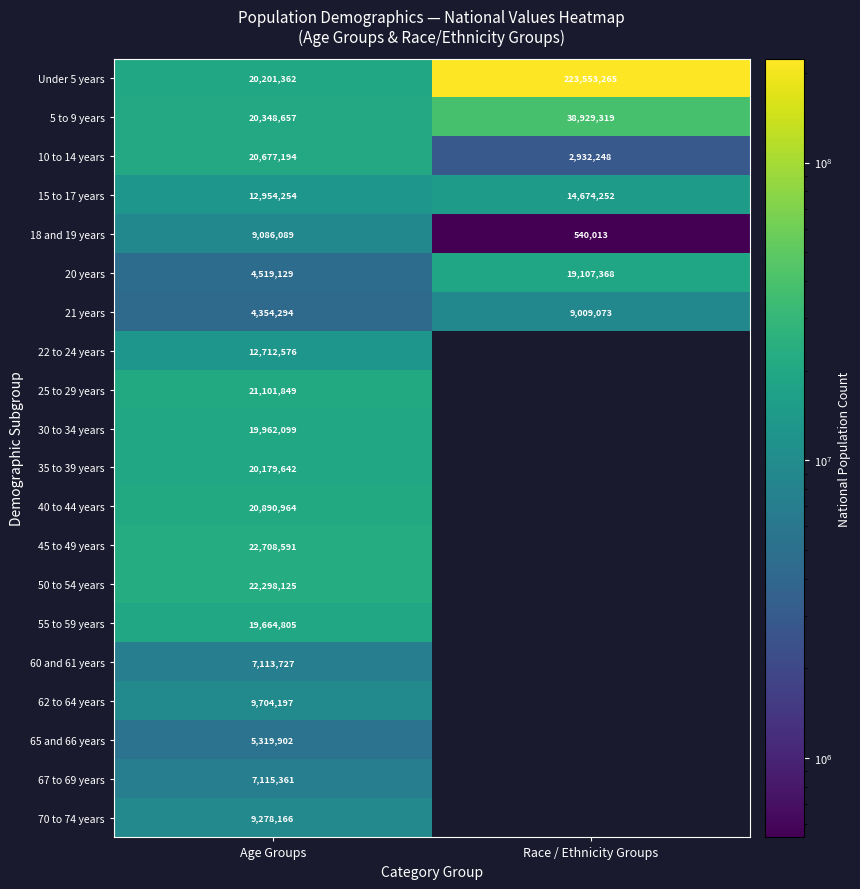

Is the value of 70 to 74 years at Age Groups greater than the value of Under 5 years at Race / Ethnicity Groups?

No